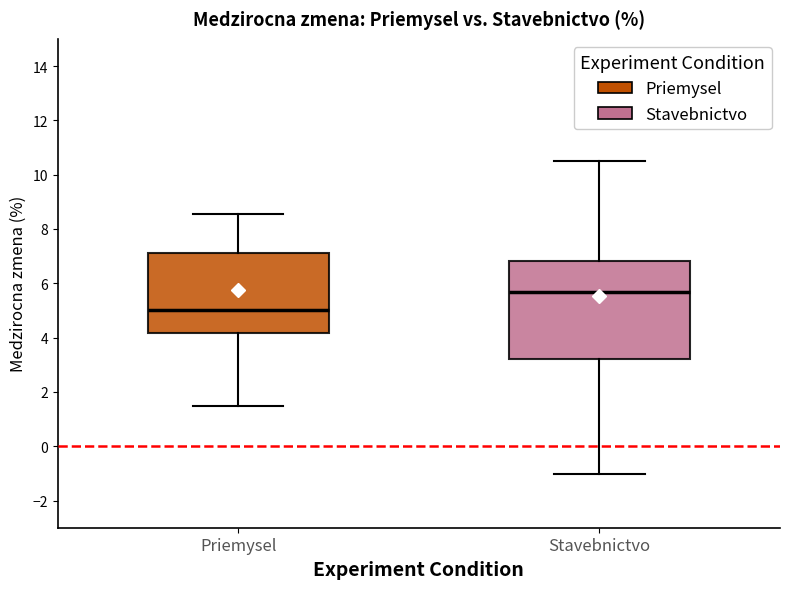

Reading left to right, read every box against the y-axis: the position of its median line, the range the box covers, and the ends of its whiskers. The values are not printed on the chart, so give them approximately, as read against the axis.

Priemysel: median 5.0, box 4.2 to 7.2, whiskers 1.4 to 8.6
Stavebnictvo: median 5.6, box 3.2 to 6.8, whiskers -1.0 to 10.6